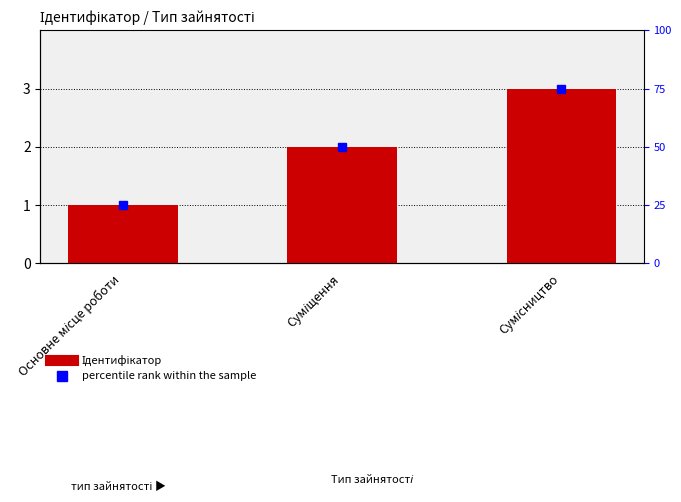

Is it true that the value at Сумісництво is 5?

False